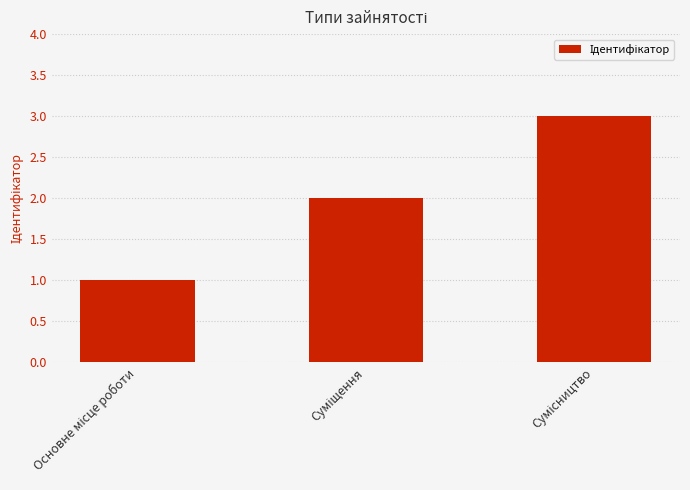

How many values are between 1 and 3?

3